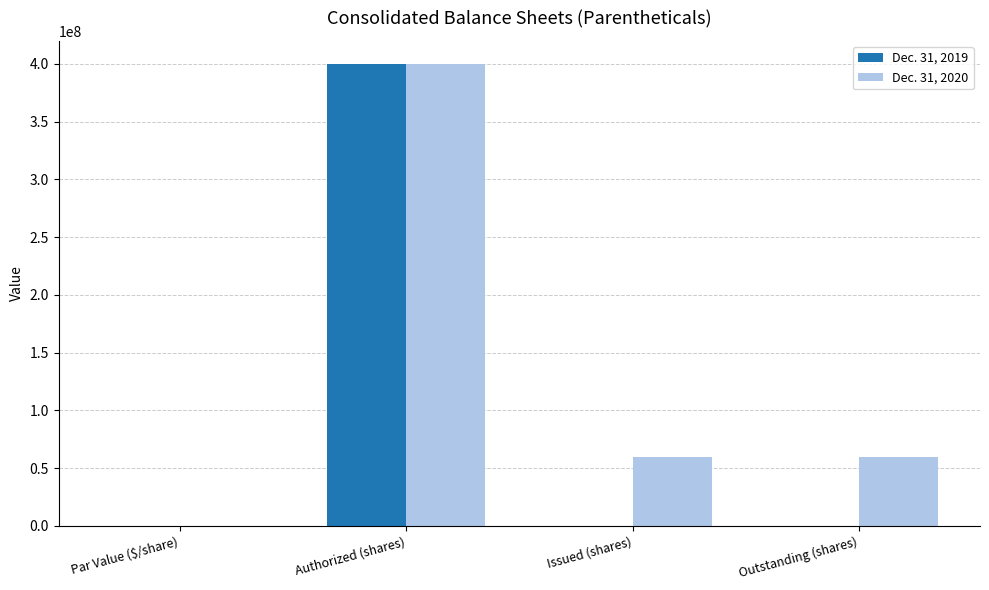

At which label does Dec. 31, 2020 first exceed 59901306?

Authorized (shares)